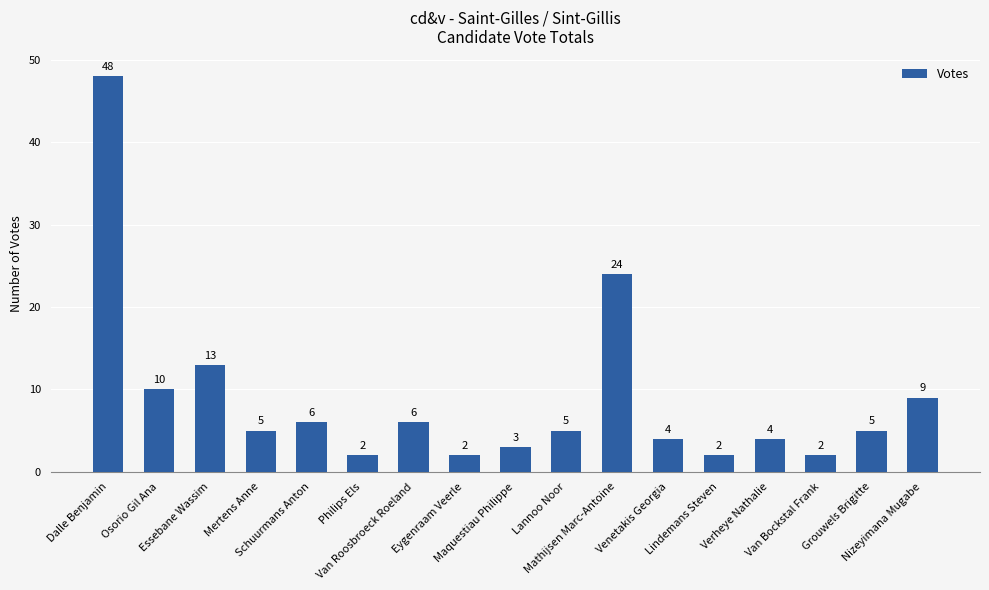

What is the smallest value displayed?

2